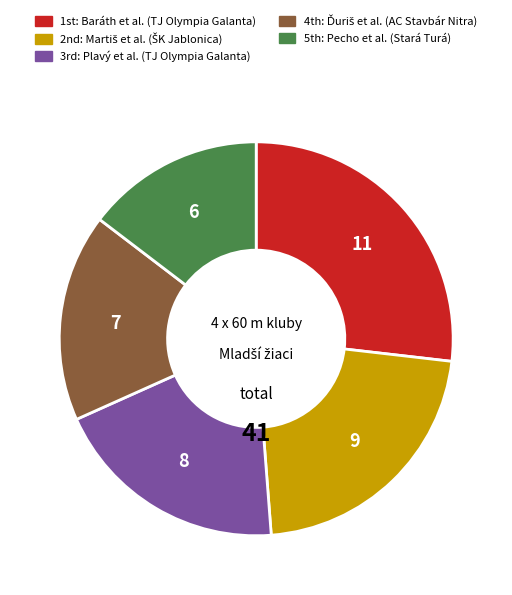

Does any single category account for the majority?

No